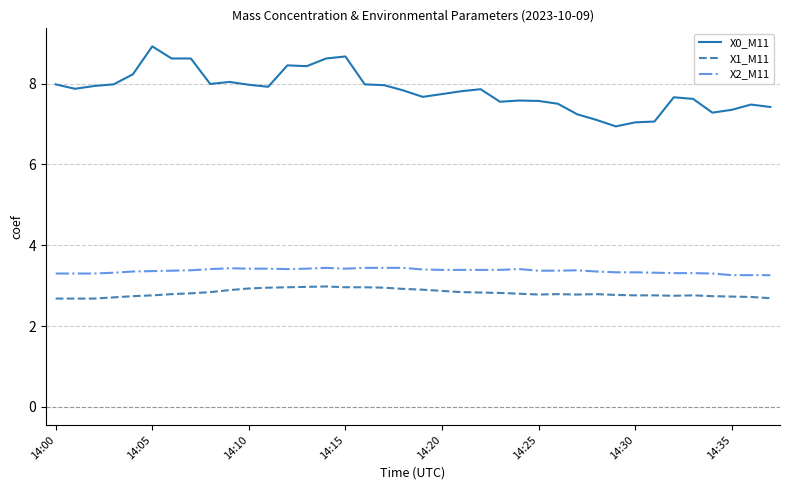

Which series has the largest range (max minus min)?

X0_M11